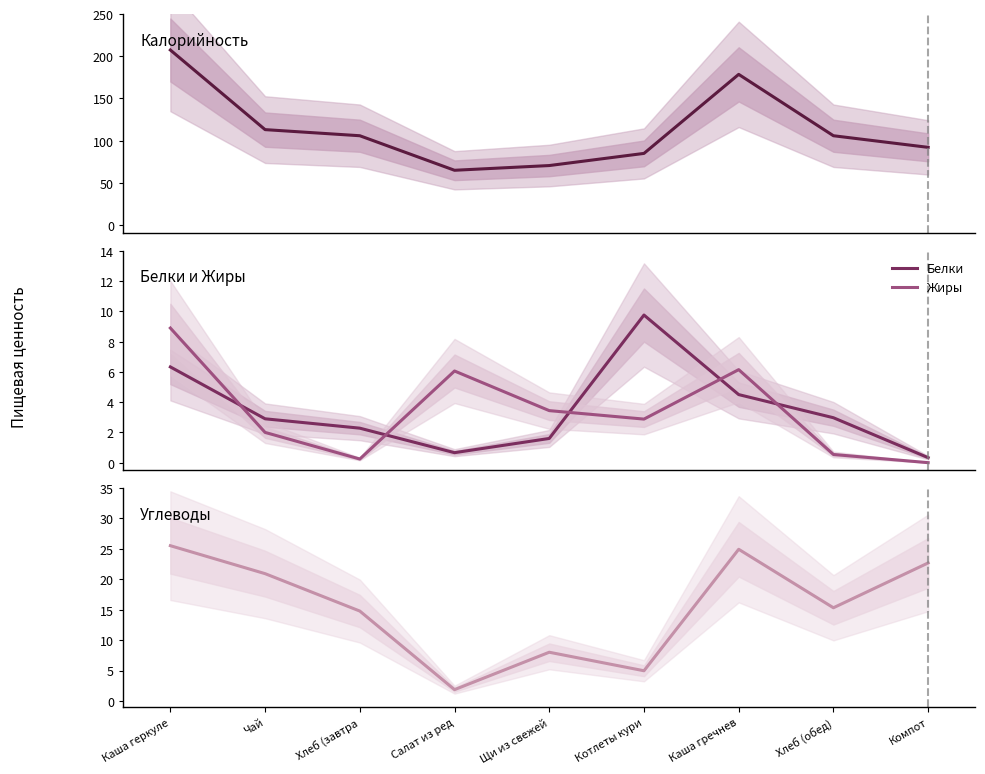

What is the value of the Белки point at the 1st from the left?

6.3